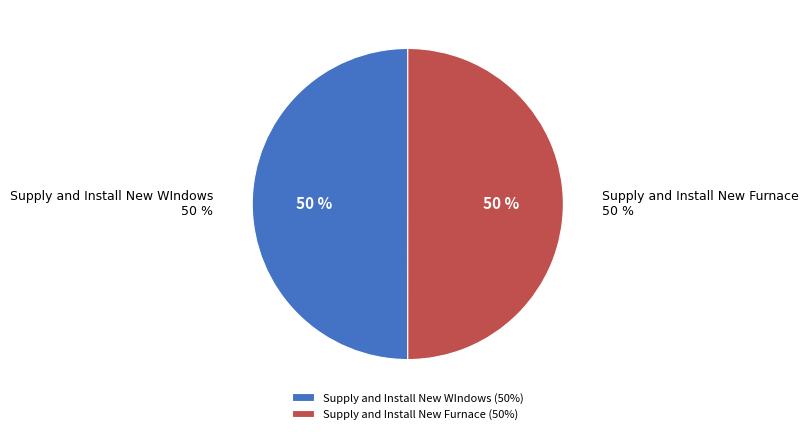

What portion of the pie excludes Supply and Install New Furnace?

50.0%